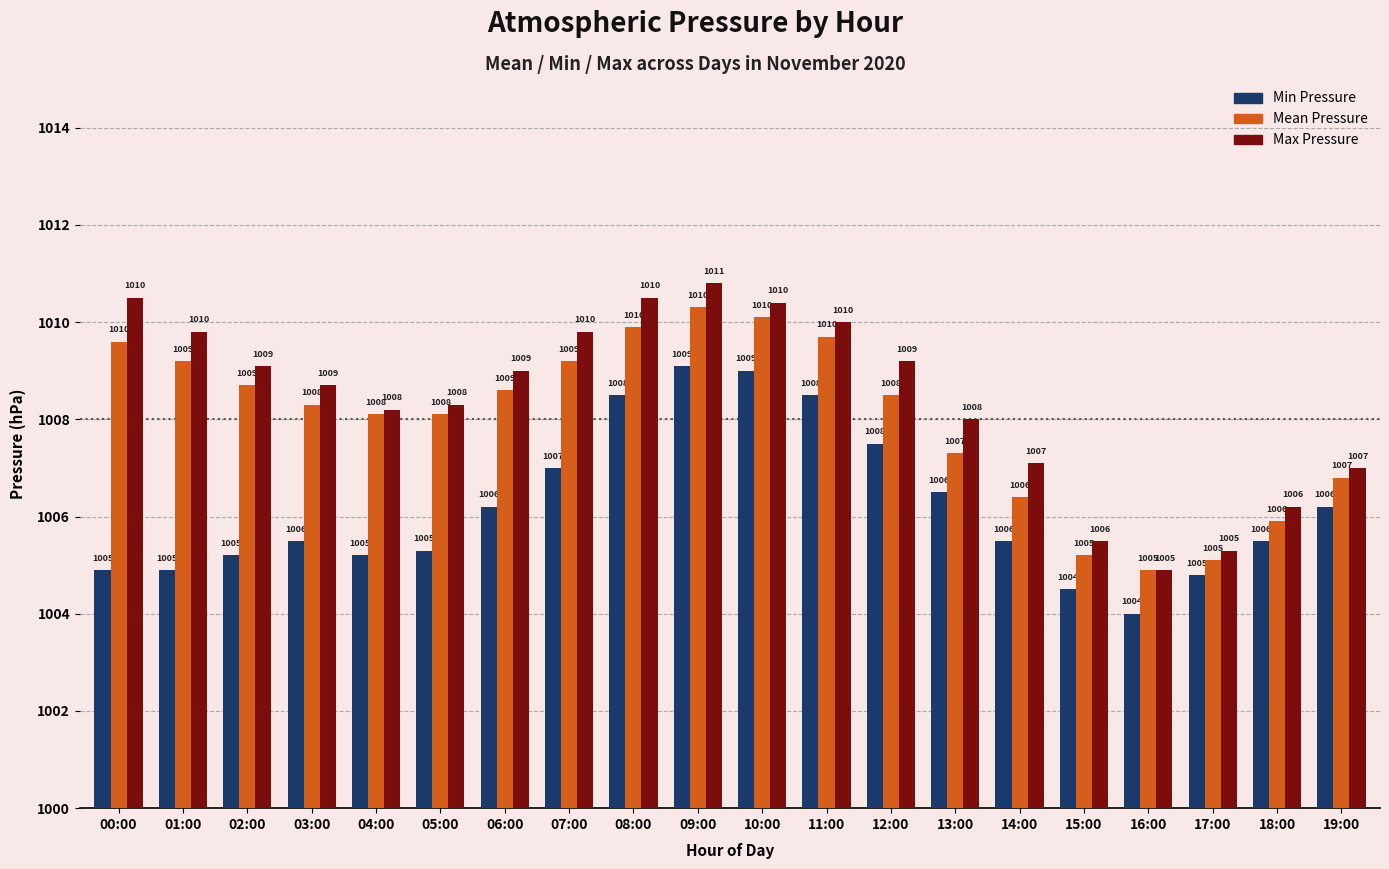

The value of Max Pressure at 07:00 is 423.3. True or false?

False